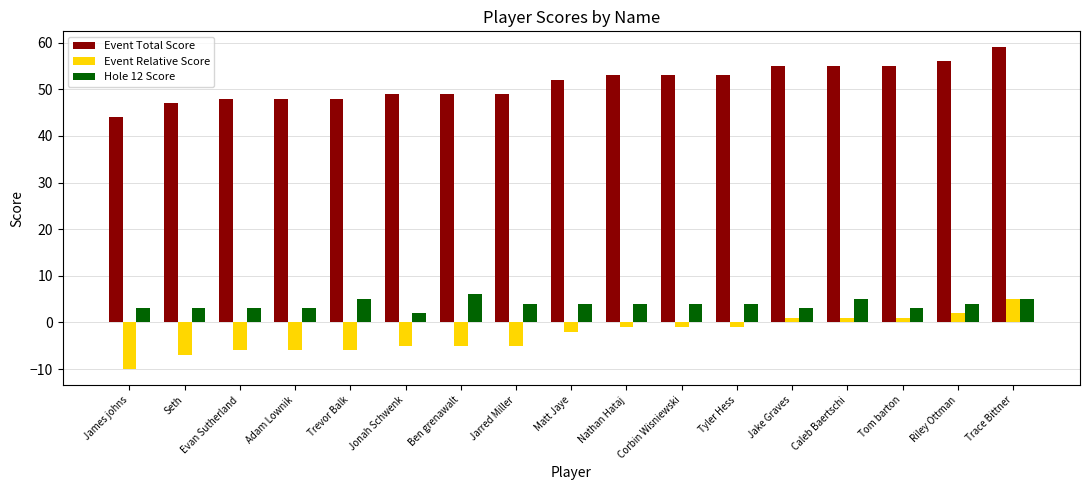

What is the average value of the Event Total Score series?

51